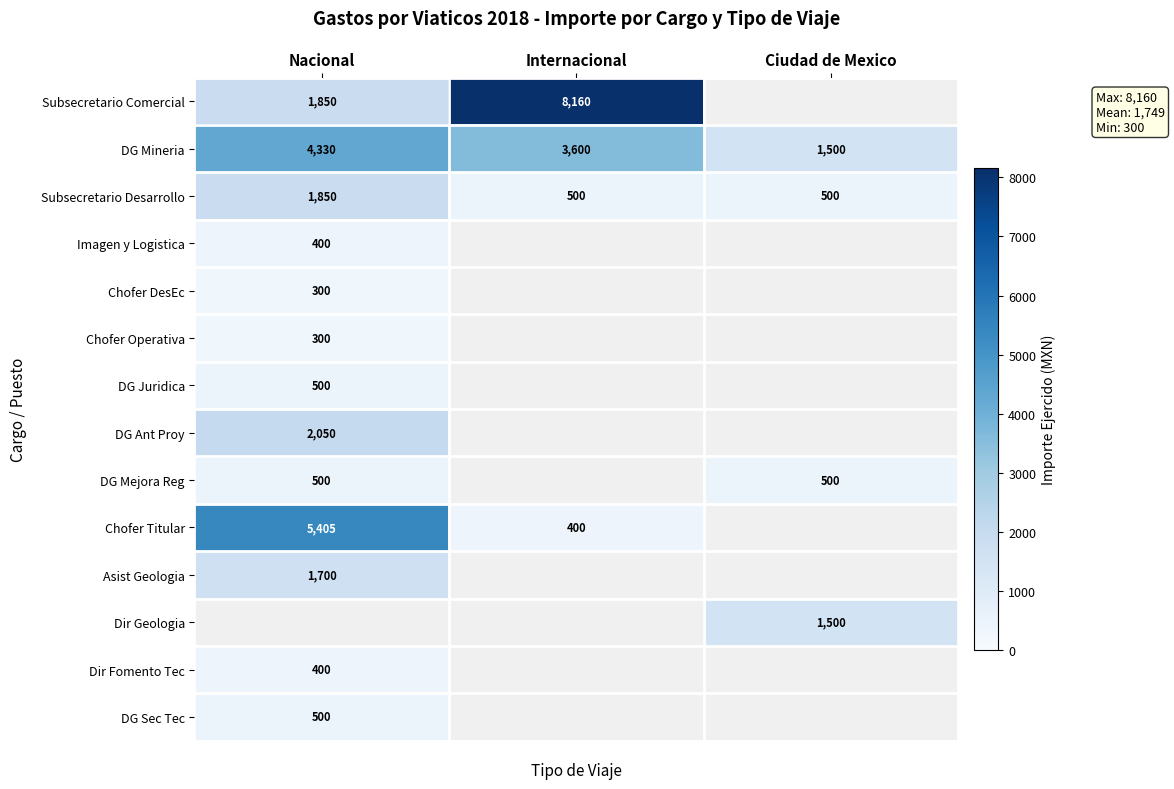

What is the minimum value shown in the chart?

300.0